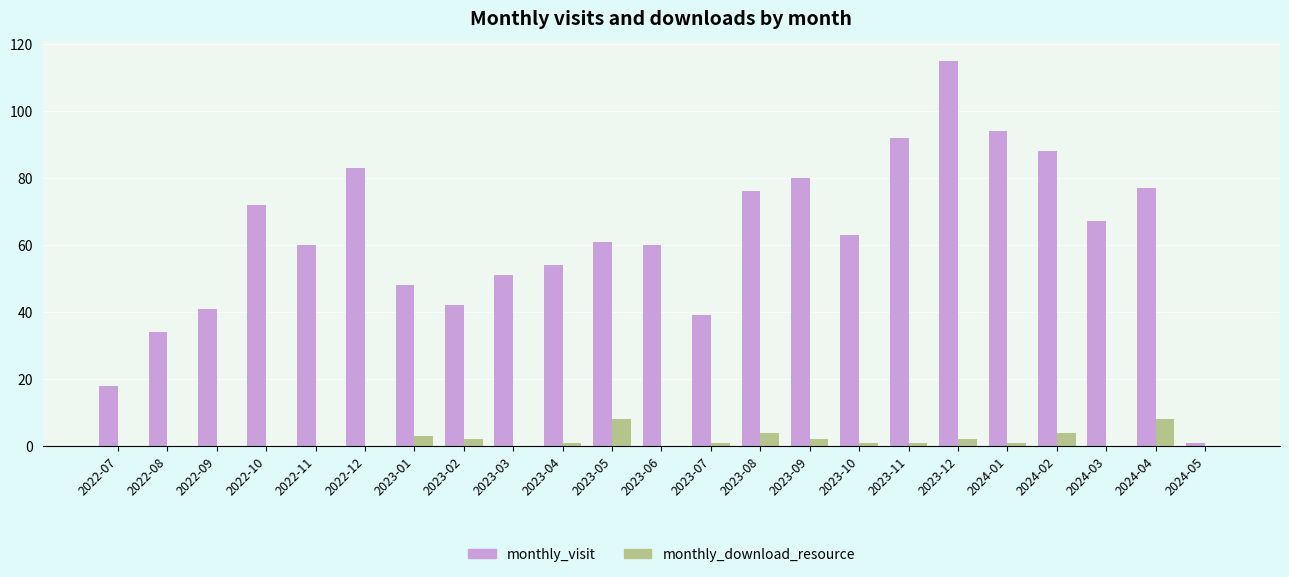

Which series changed the most between 2022-07 and 2023-01?

monthly_visit